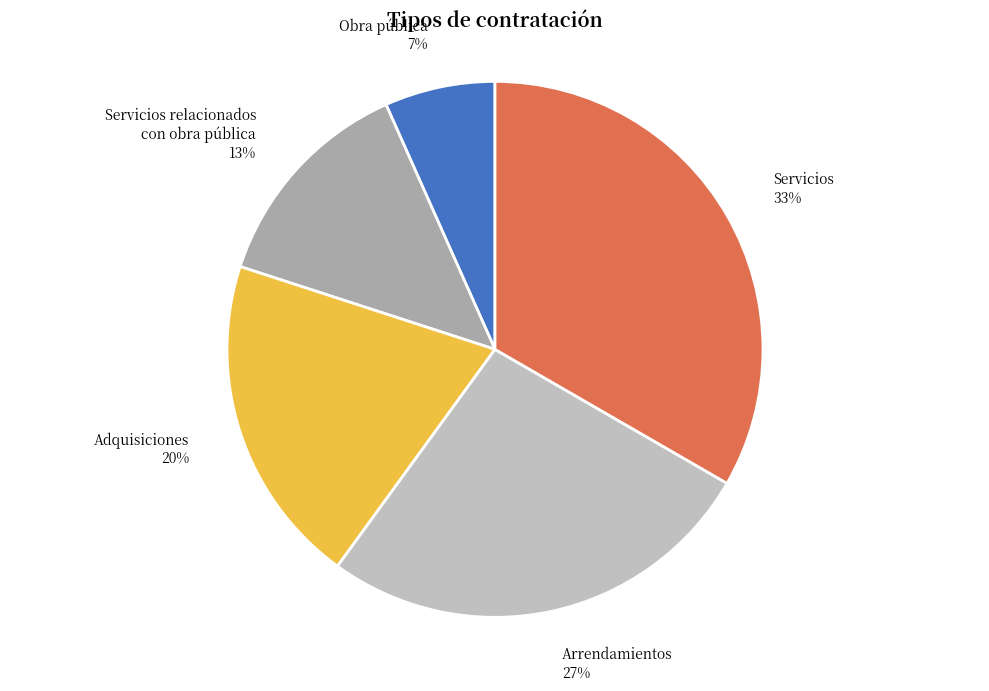

To the nearest percent, what percentage of the pie is Adquisiciones?

20%